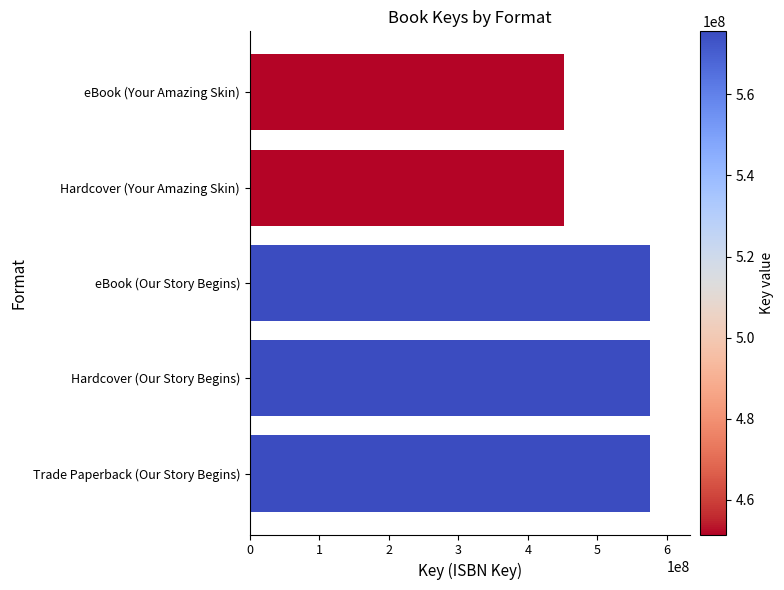

Reading top to bottom, list all the values displayed in this chart.

eBook (Your Amazing Skin)=451453040	Hardcover (Your Amazing Skin)=451453040	eBook (Our Story Begins)=575549979	Hardcover (Our Story Begins)=575549979	Trade Paperback (Our Story Begins)=575549979